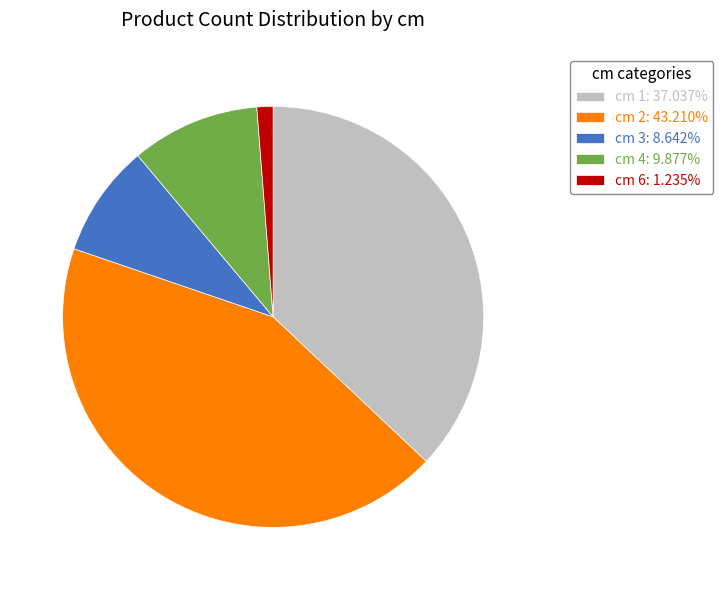

What is the largest slice in the pie chart?

cm 2